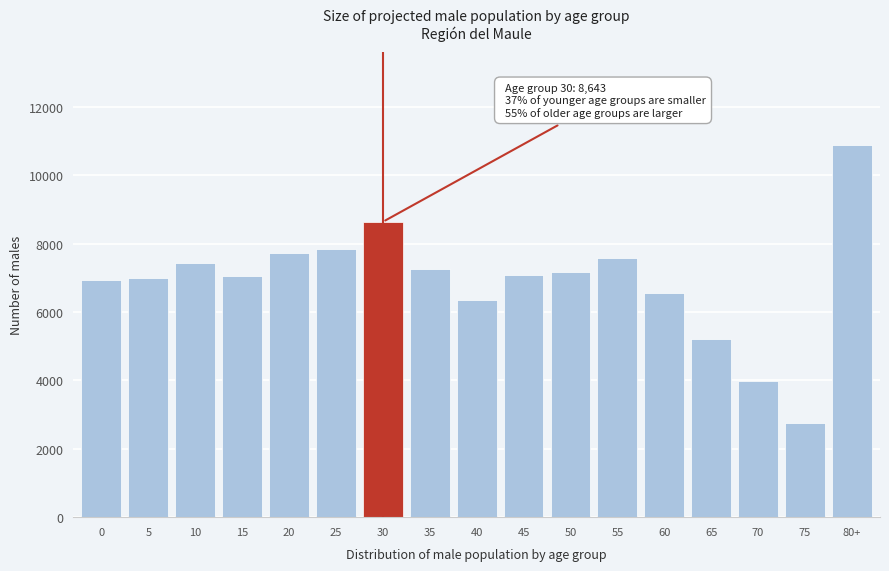

What is the sum of the values at 70 and 65?

9214